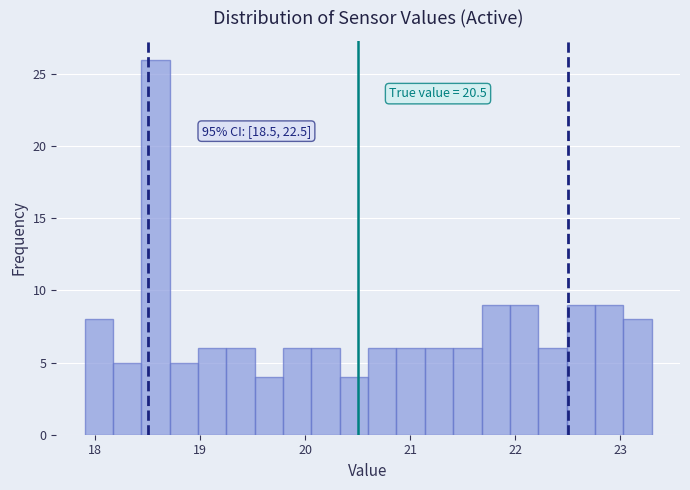

Read against the x-axis, roughly where is the centre of the tallest bar?

18.6